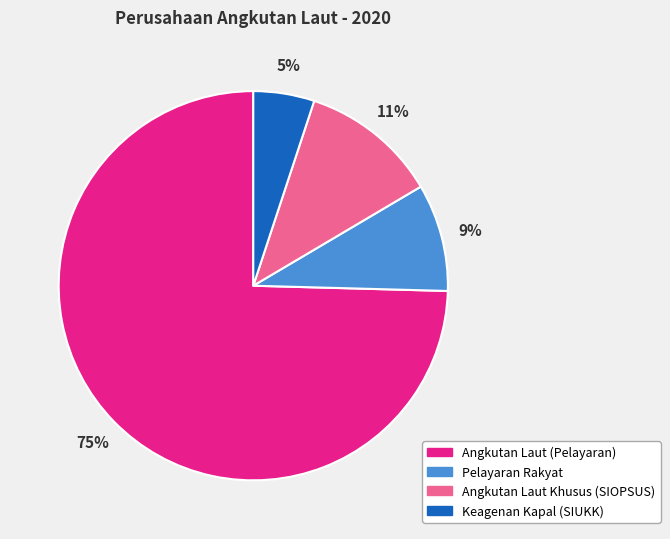

What is the largest slice in the pie chart?

Angkutan Laut (Pelayaran)